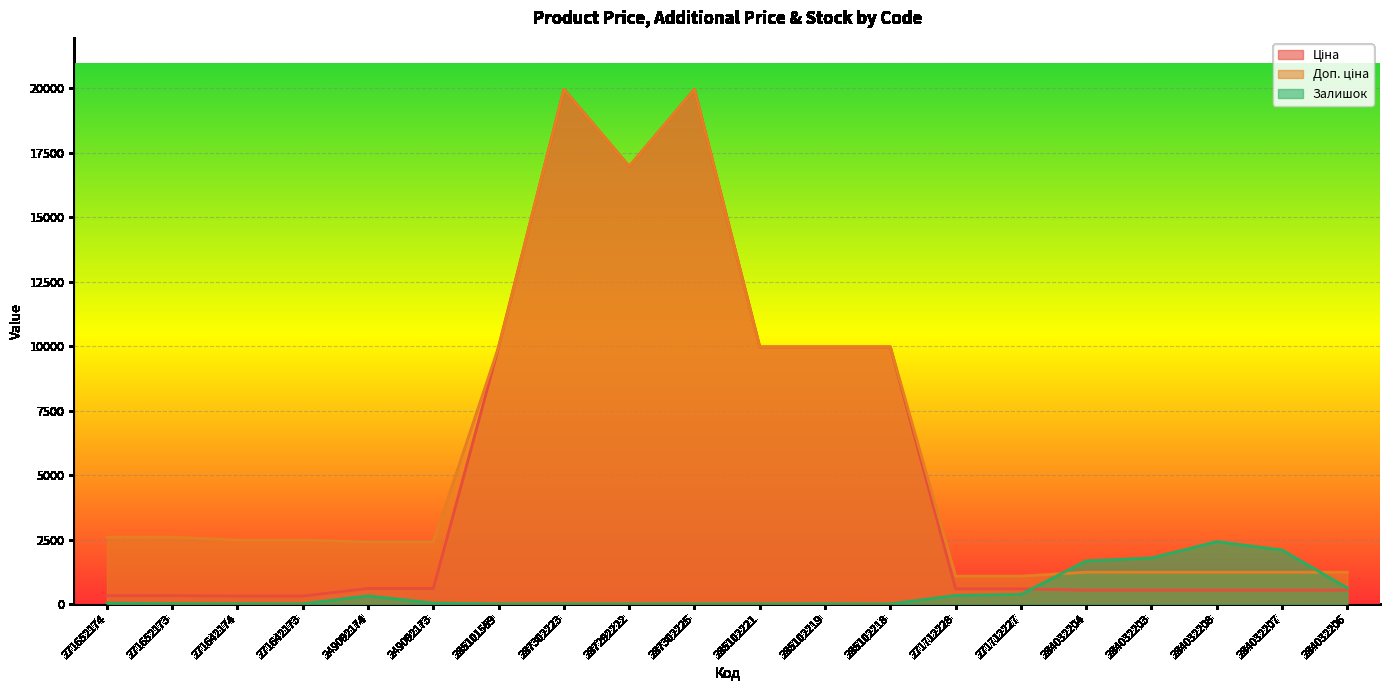

True or false: Ціна has a value of 539.0 at 284032203.

True